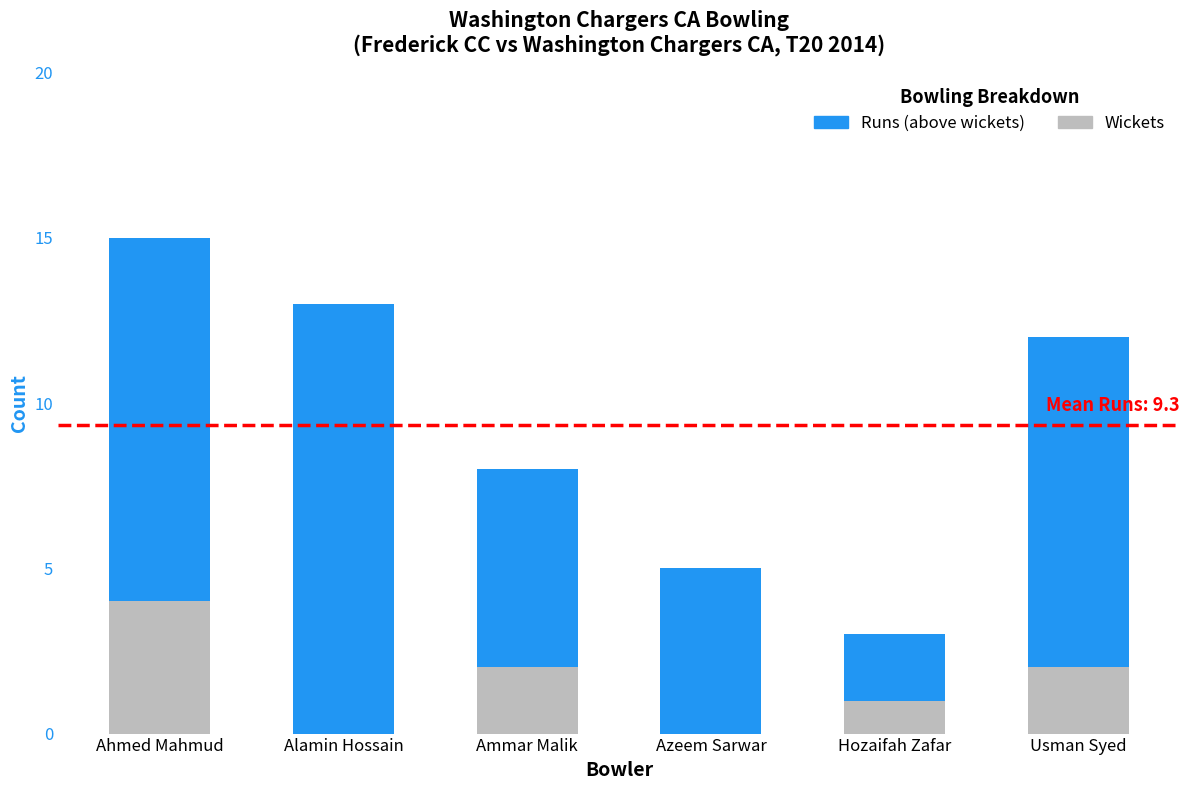

The Wickets series shows 3 at Ammar Malik. True or false?

False